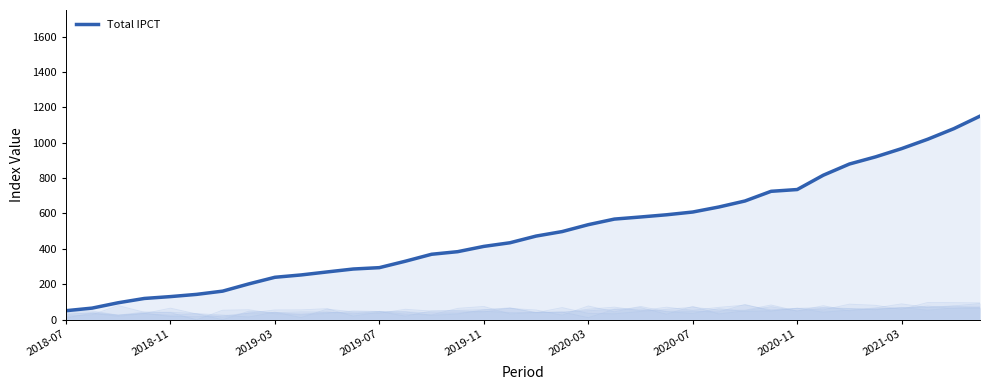

What is the difference between the values at 20 and 32?

430.1